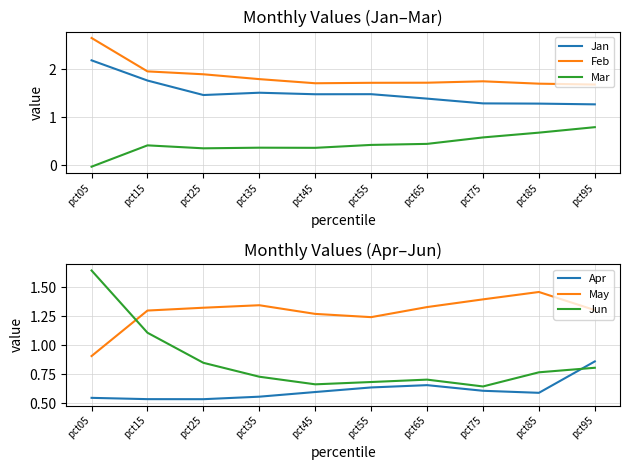

How many interior local valleys does the Apr series have?

2